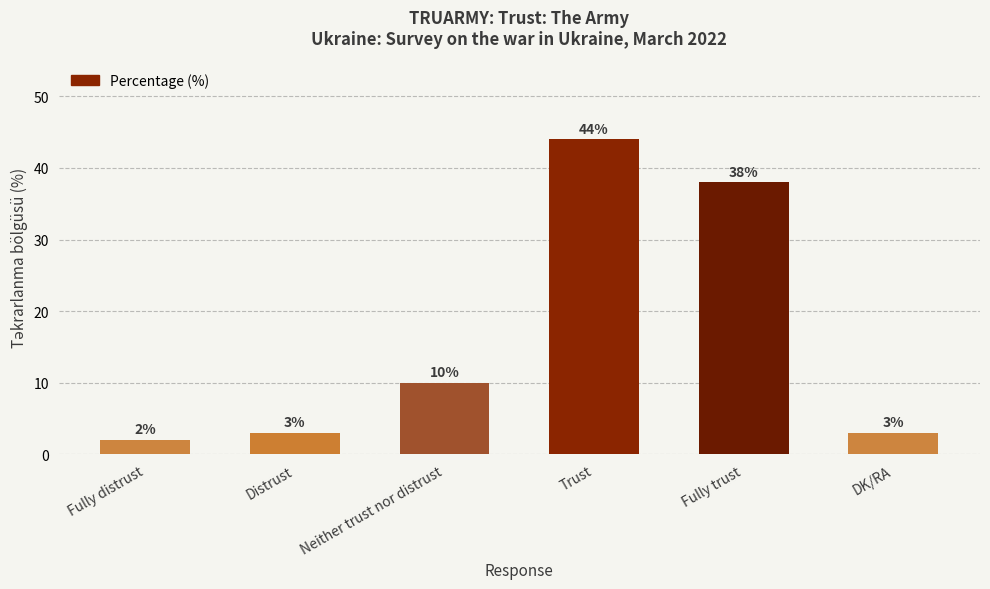

Does the chart contain stacked bars?

No